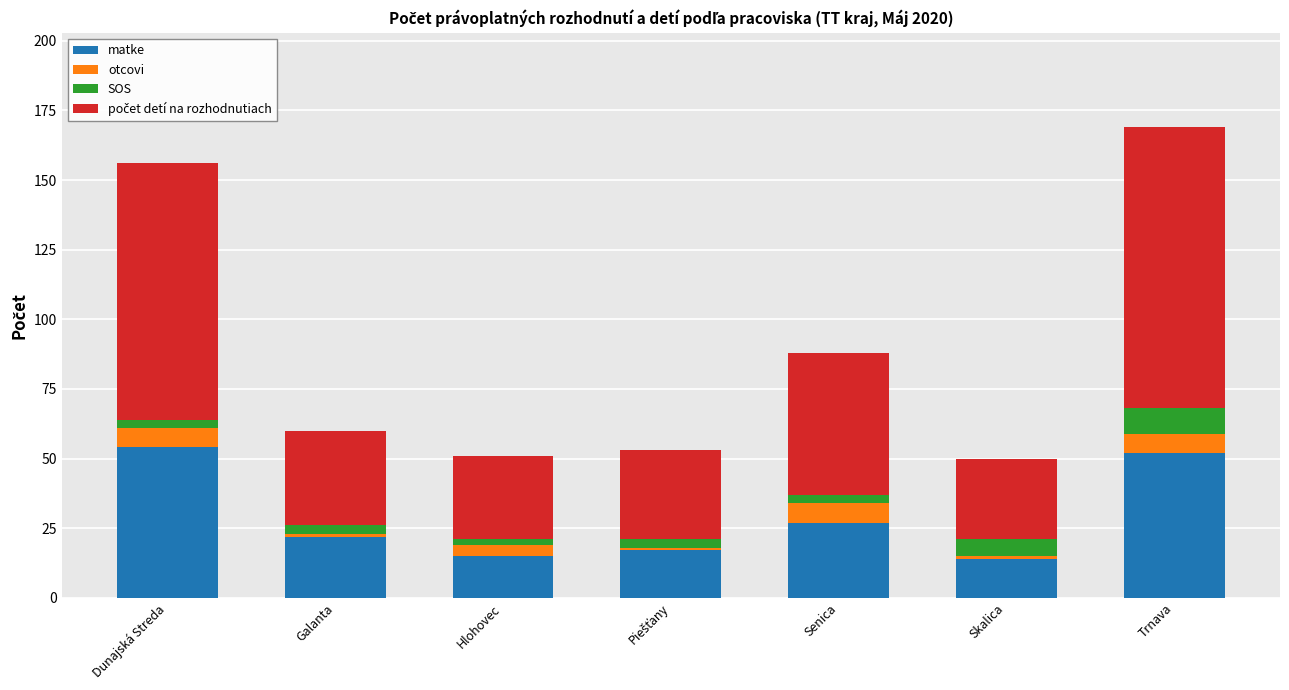

What is the minimum value for matke?

14